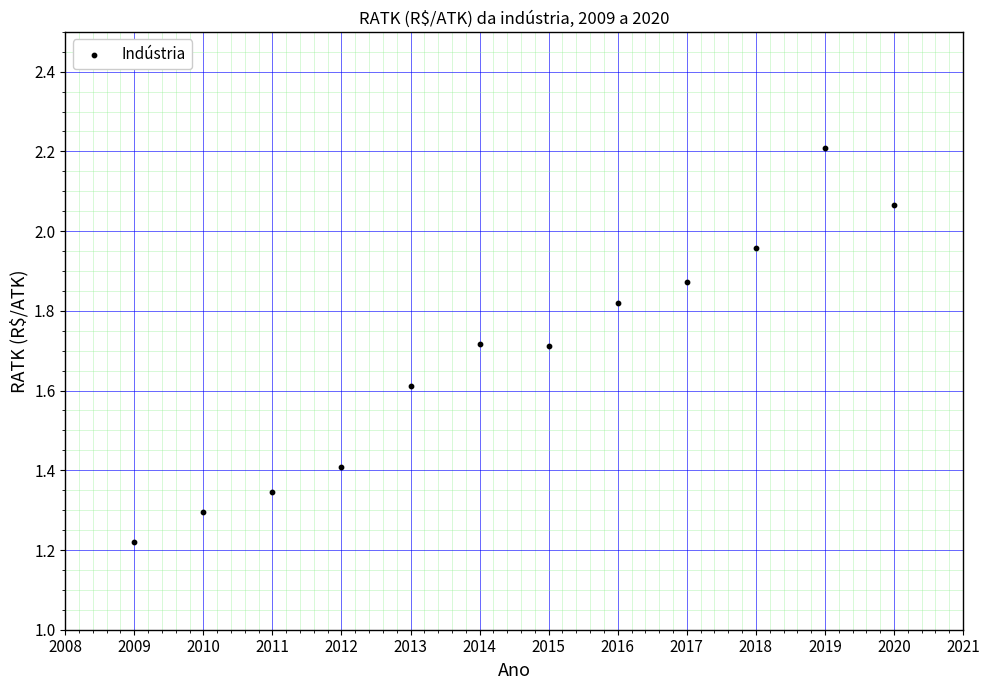

What is the range of Y values (max minus min)?

1.0